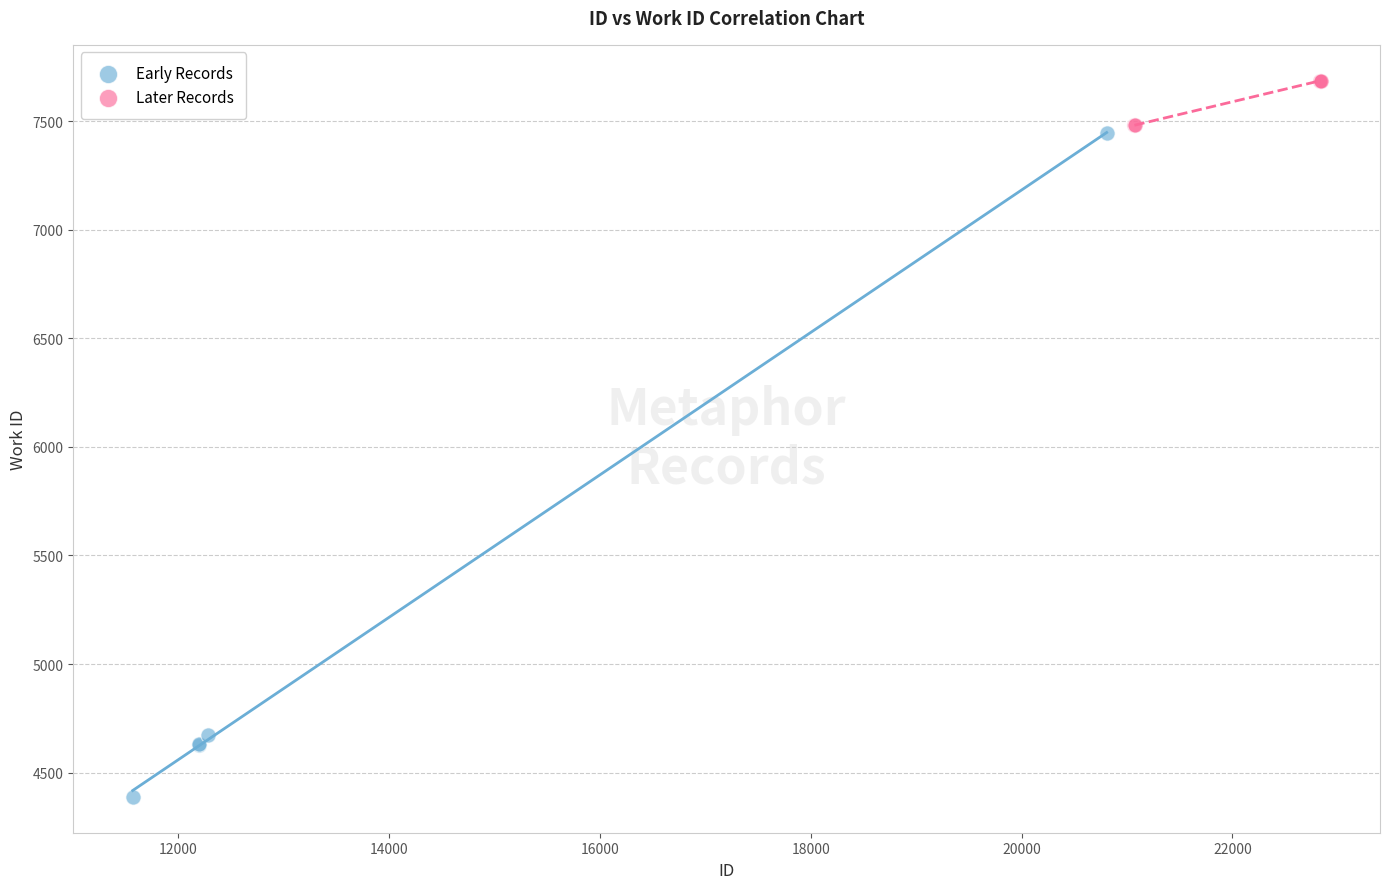

Which series has the widest spread of Y values?

Early Records